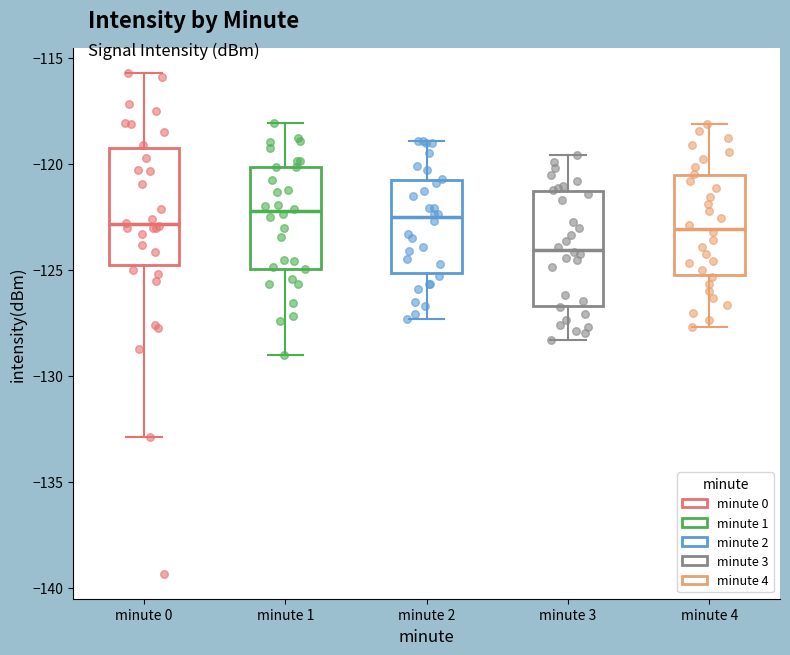

Reading left to right, transcribe this box plot: for each box, give where its median line is, the range the box spans, and where its two whiskers end, as read against the y-axis. The values are not printed on the chart, so give them approximately, as read against the axis.

minute 0: median -123.0, box -125.0 to -119.5, whiskers -133.0 to -115.5
minute 1: median -122.0, box -125.0 to -120.0, whiskers -129.0 to -118.0
minute 2: median -122.5, box -125.0 to -120.5, whiskers -127.5 to -119.0
minute 3: median -124.0, box -126.5 to -121.5, whiskers -128.5 to -119.5
minute 4: median -123.0, box -125.5 to -120.5, whiskers -127.5 to -118.0